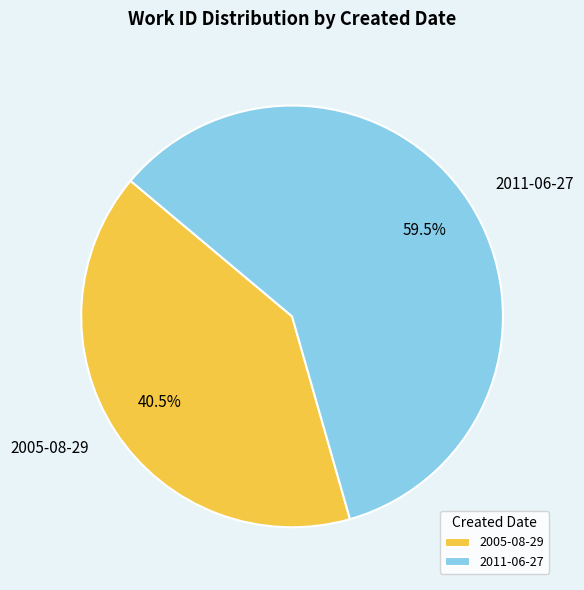

Is there any slice that represents more than half of the pie?

Yes